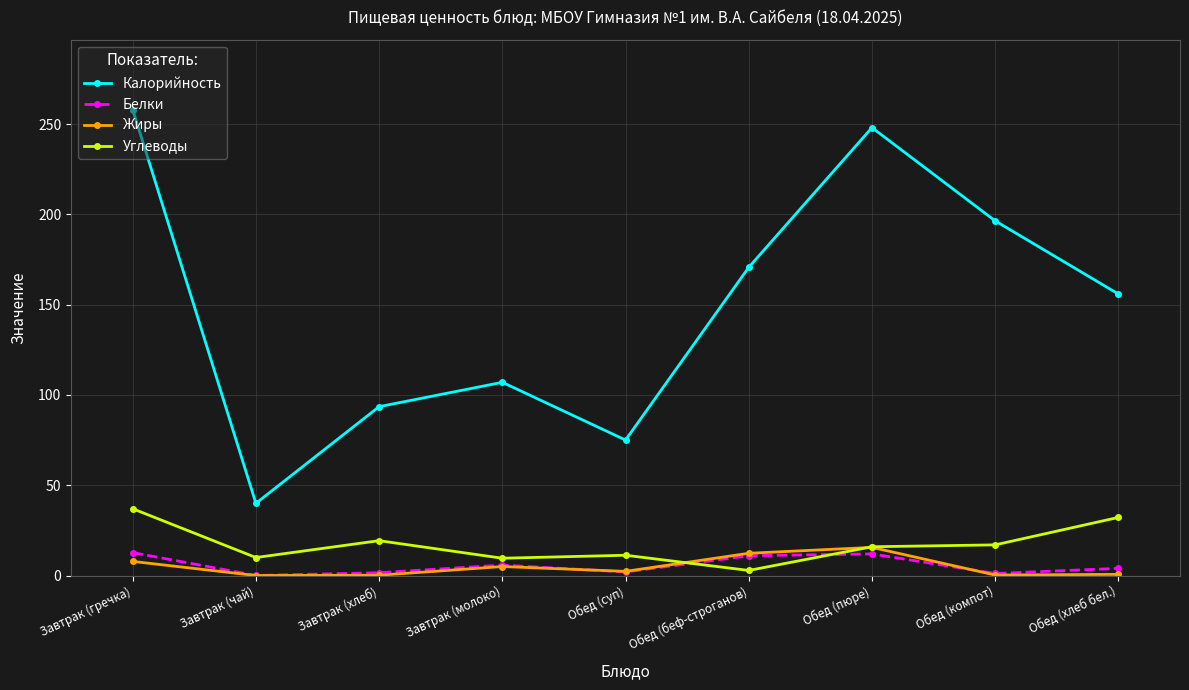

What are all the series names shown in the legend?

Калорийность, Белки, Жиры, Углеводы